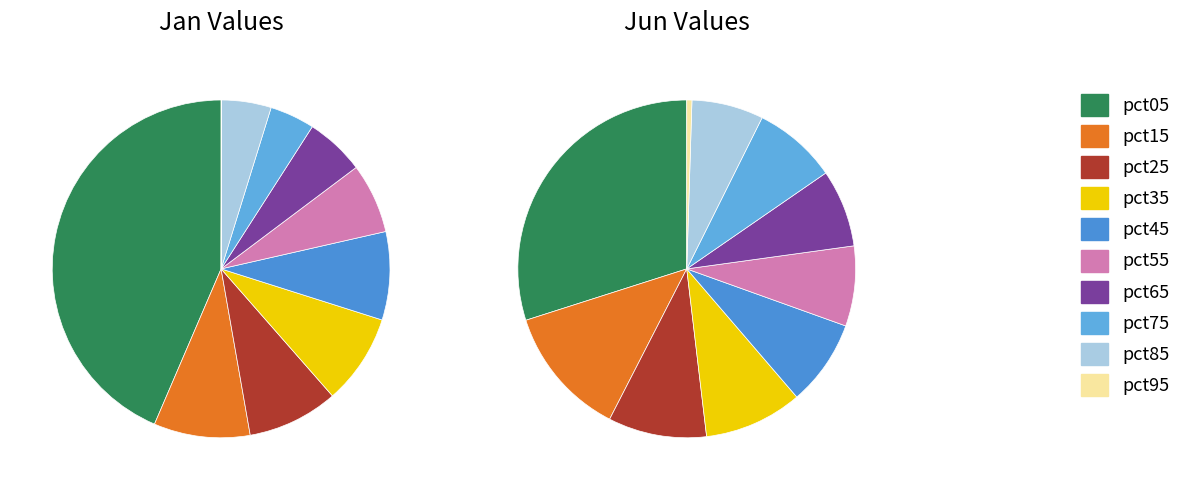

Does any single category account for the majority?

No